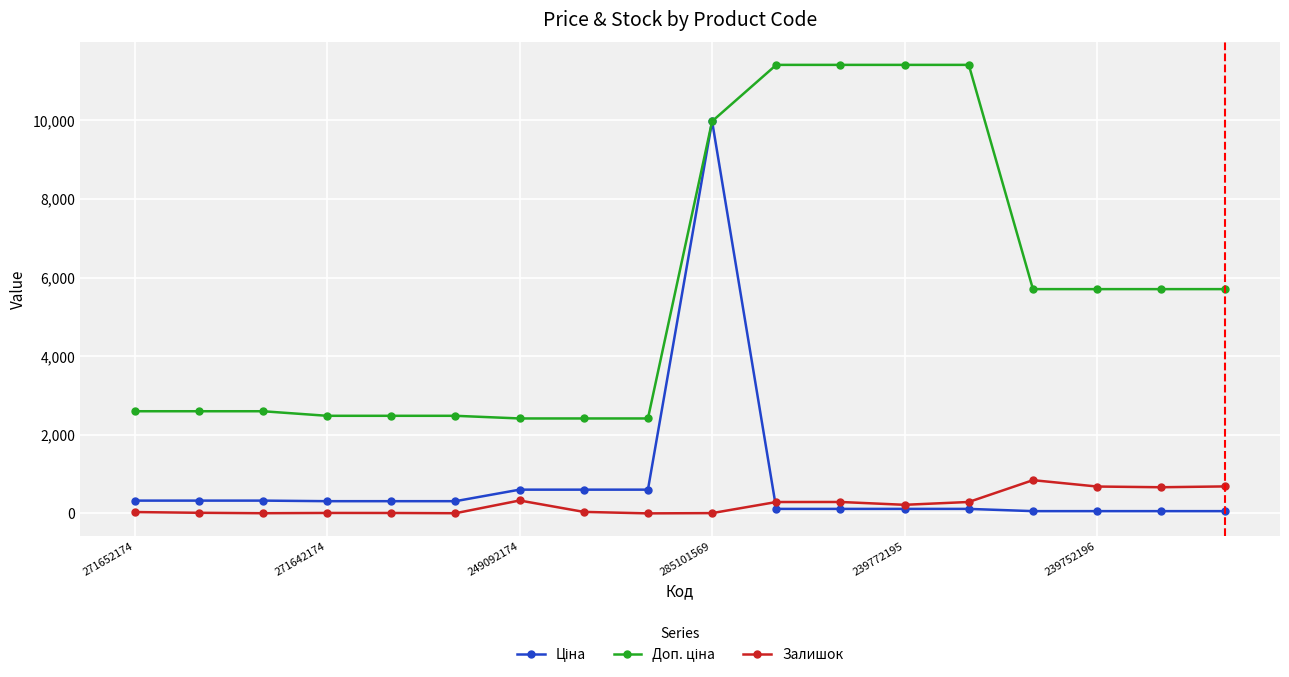

At how many categories does at least one series exceed 7267?

5